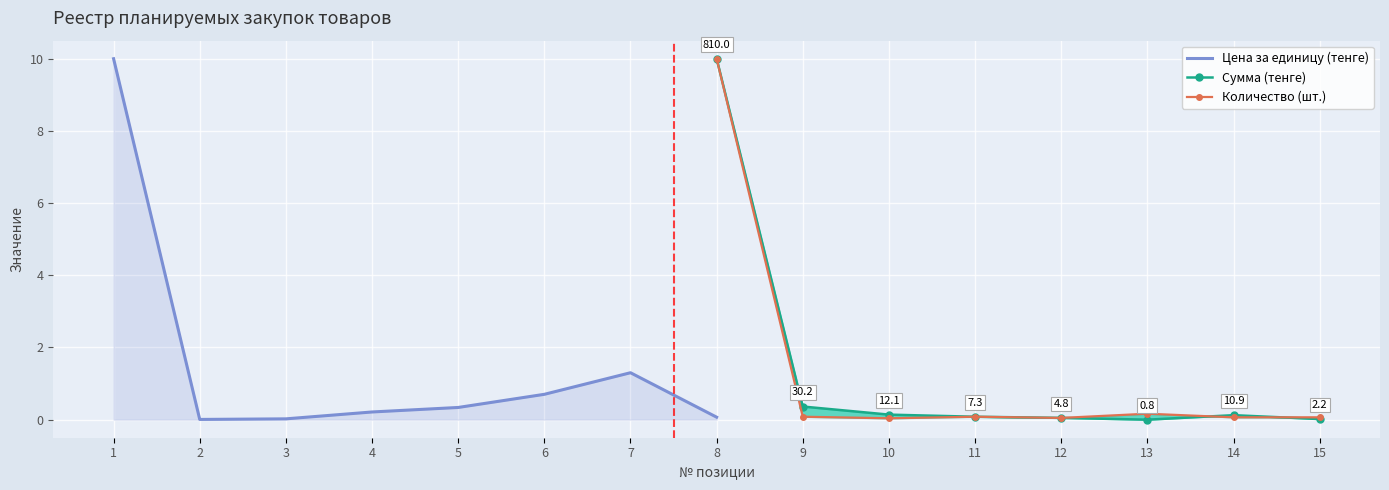

What is the average value of the Сумма (тенге) series?

1.3